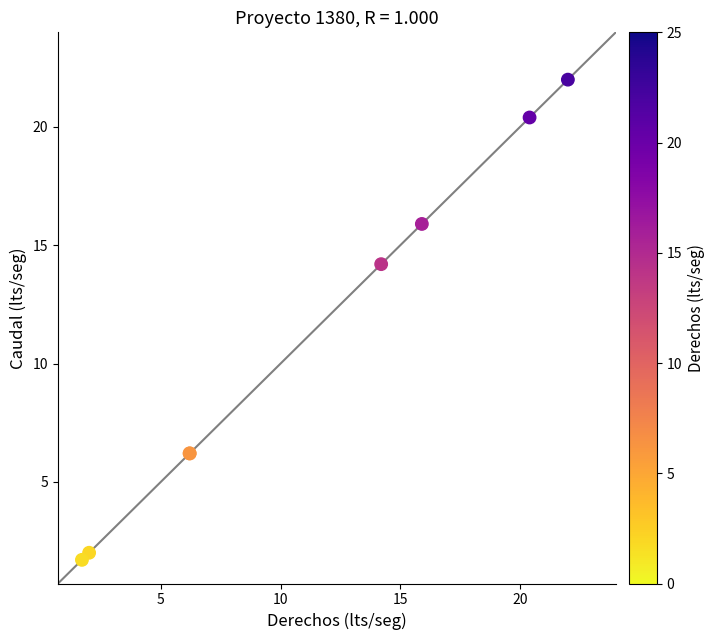

What Y value in the scatter plot is closest to 11?

14.2